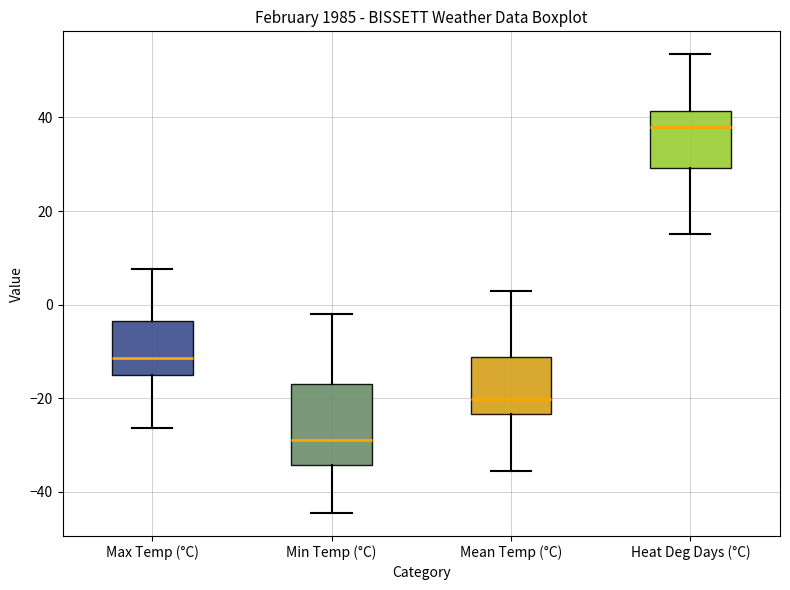

Where is the upper edge of the box for Heat Deg Days (°C) on the y-axis? The values are not printed on the chart, so give them approximately, as read against the axis.

42